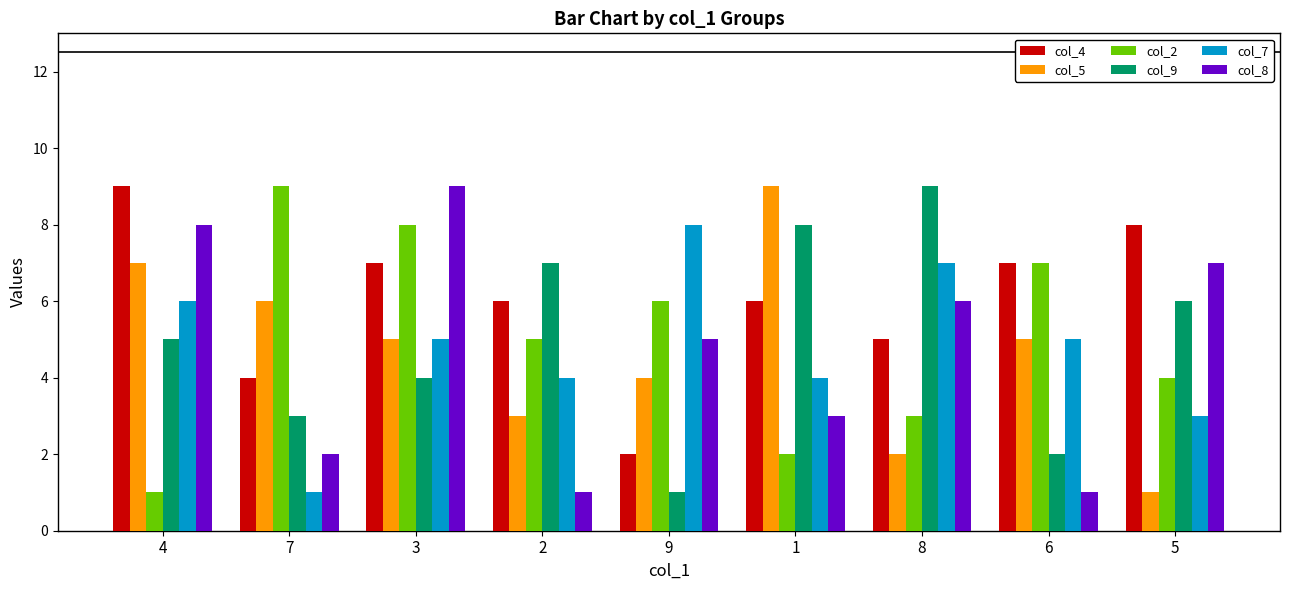

What is the difference between the maximum and minimum values in the col_8 series?

8